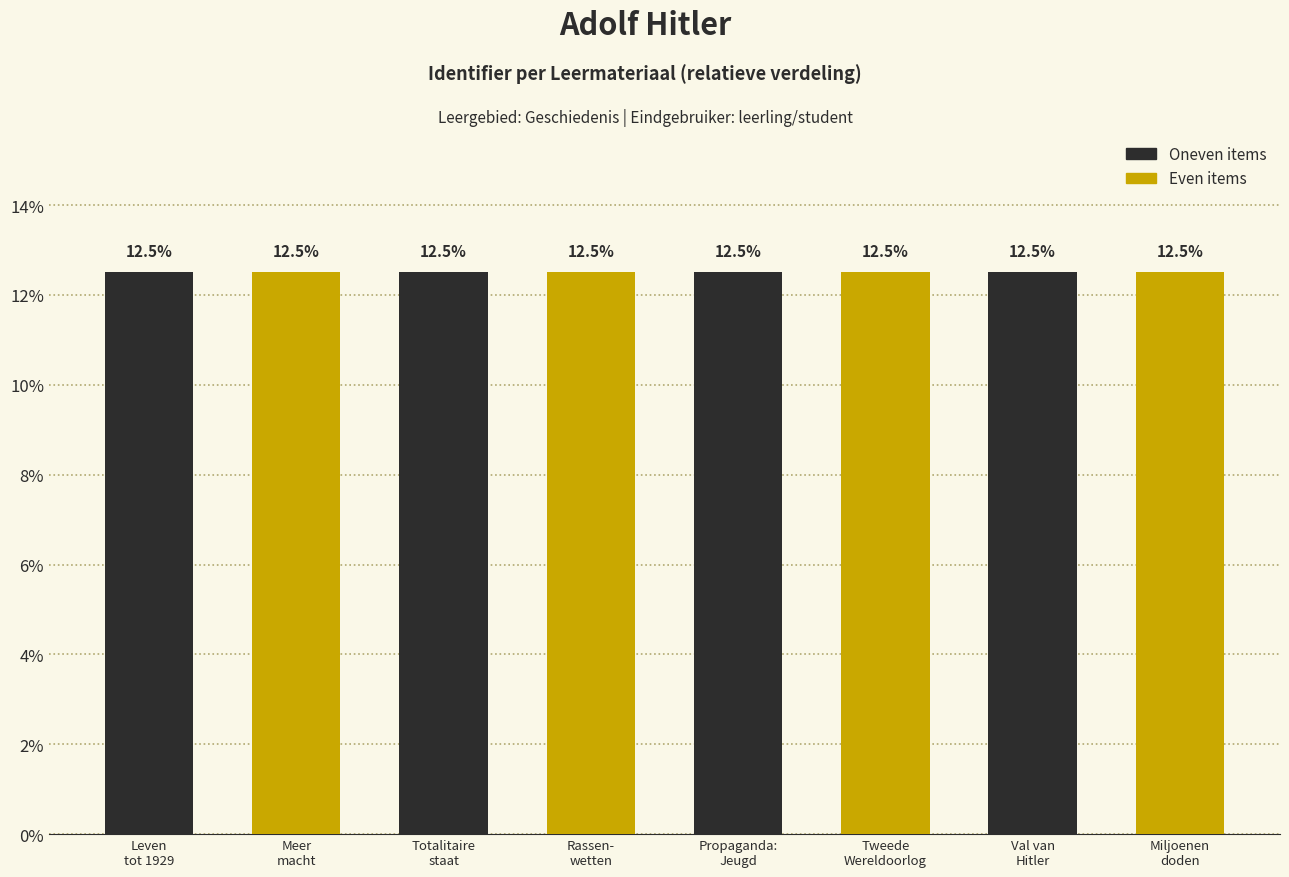

What is the sum of all values?

100.0